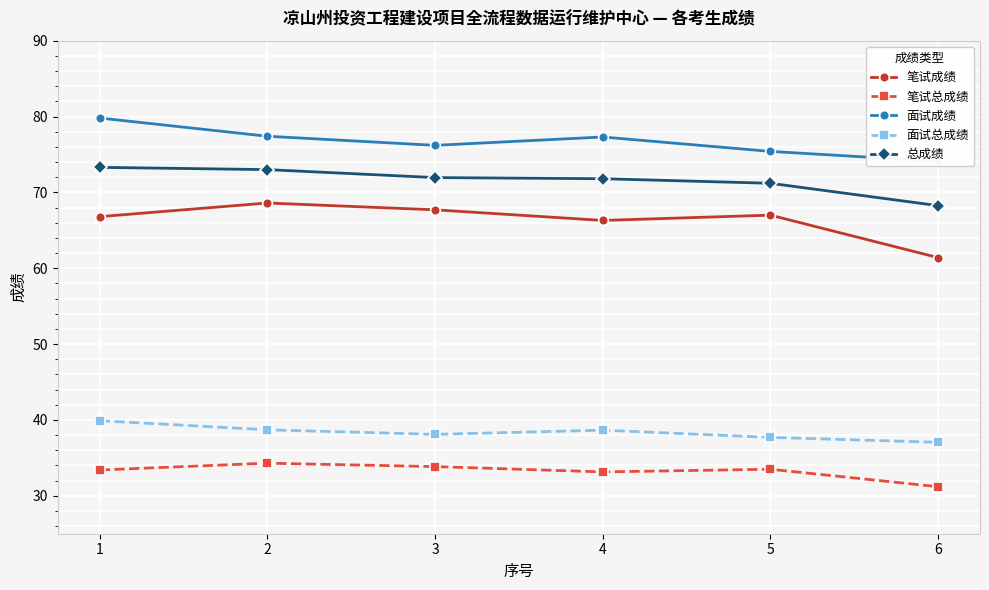

What is the approximate value of 笔试成绩 at 4?

66.3